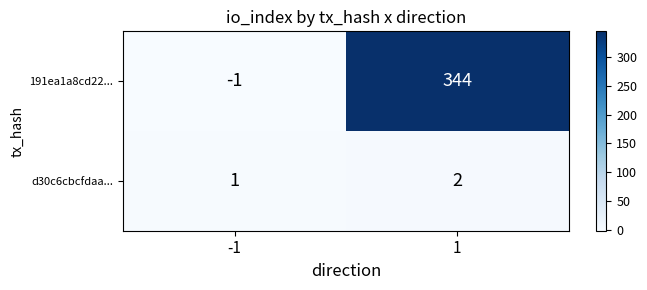

Reading left to right, what are all the values shown in this chart?

191ea1a8cd22...: -1	344
d30c6cbcfdaa...: 1	2